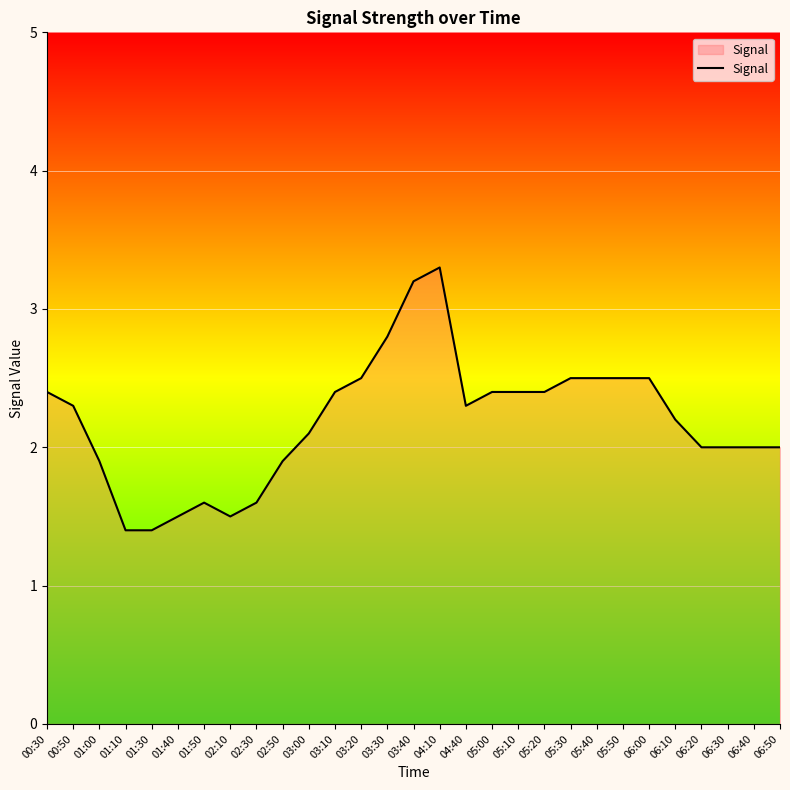

True or false: the data shows 2.4 at 05:10.

True